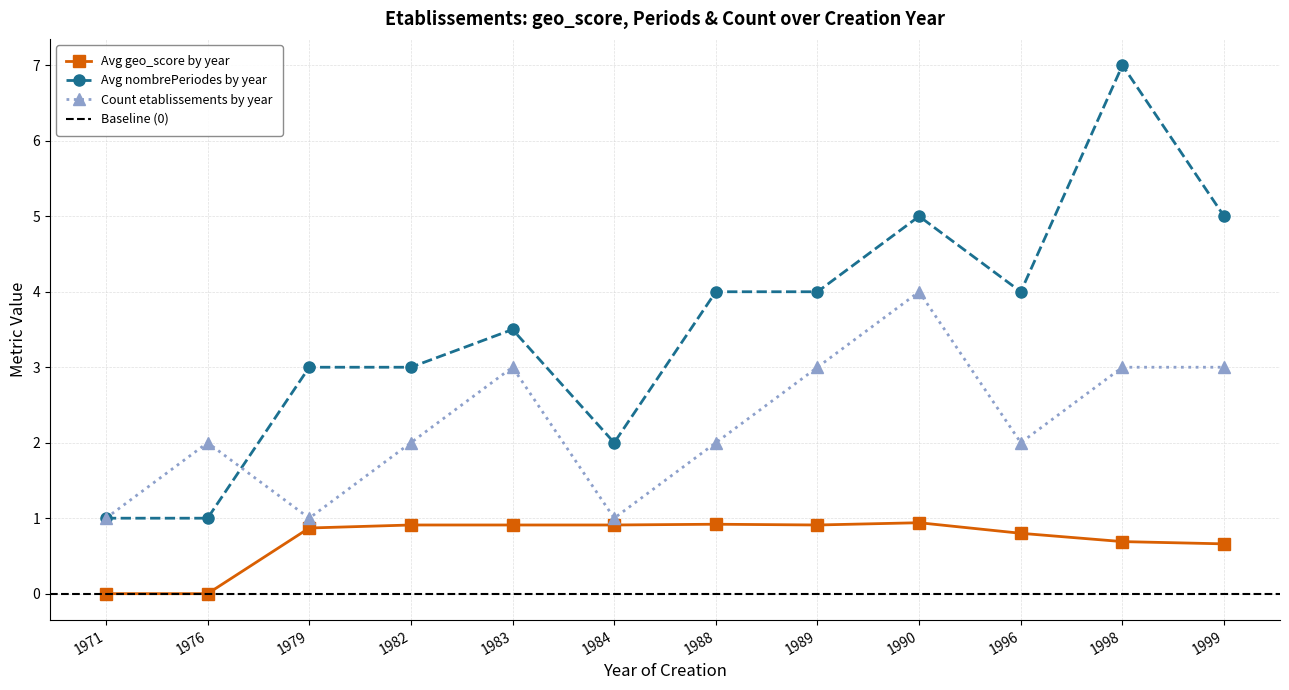

List the series in order of their overall mean, lowest first.

Avg geo_score by year, Count etablissements by year, Avg nombrePeriodes by year